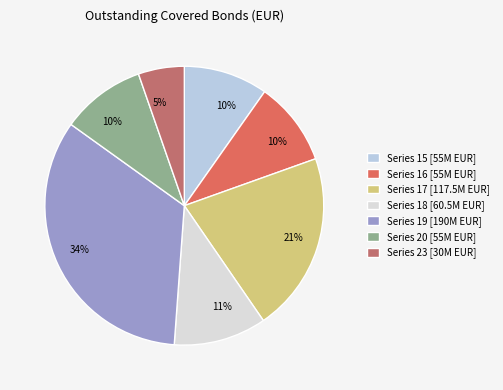

What percentage is the Series 15 slice, to the nearest percent?

10%